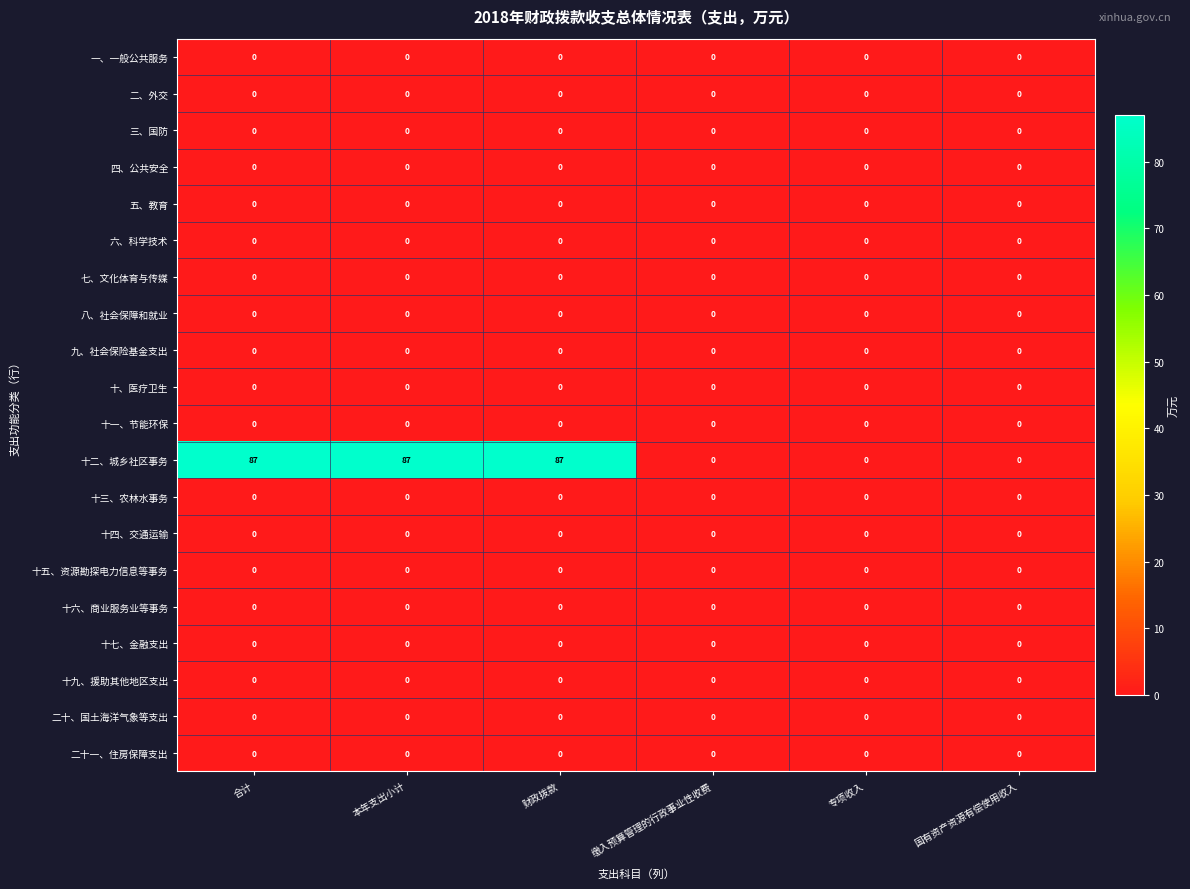

Count the number of data series in this chart.

20